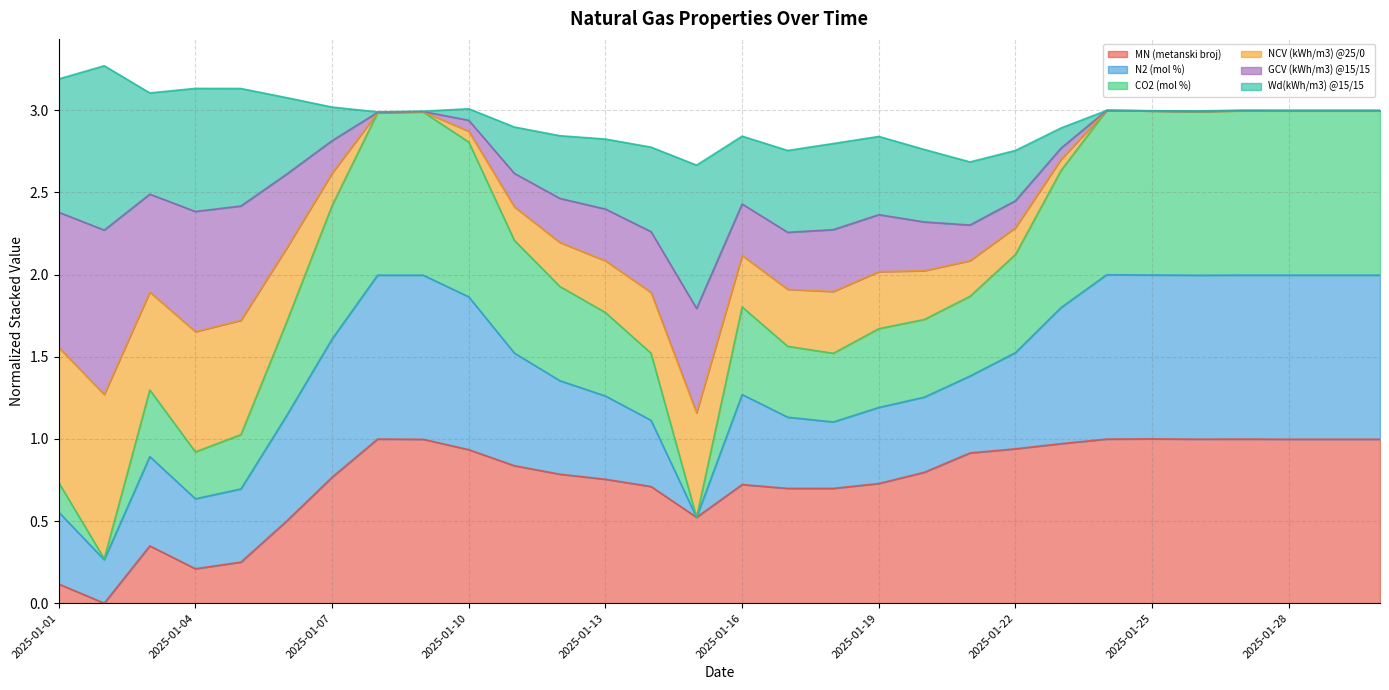

What is the highest value of the MN (metanski broj) series?

1.0